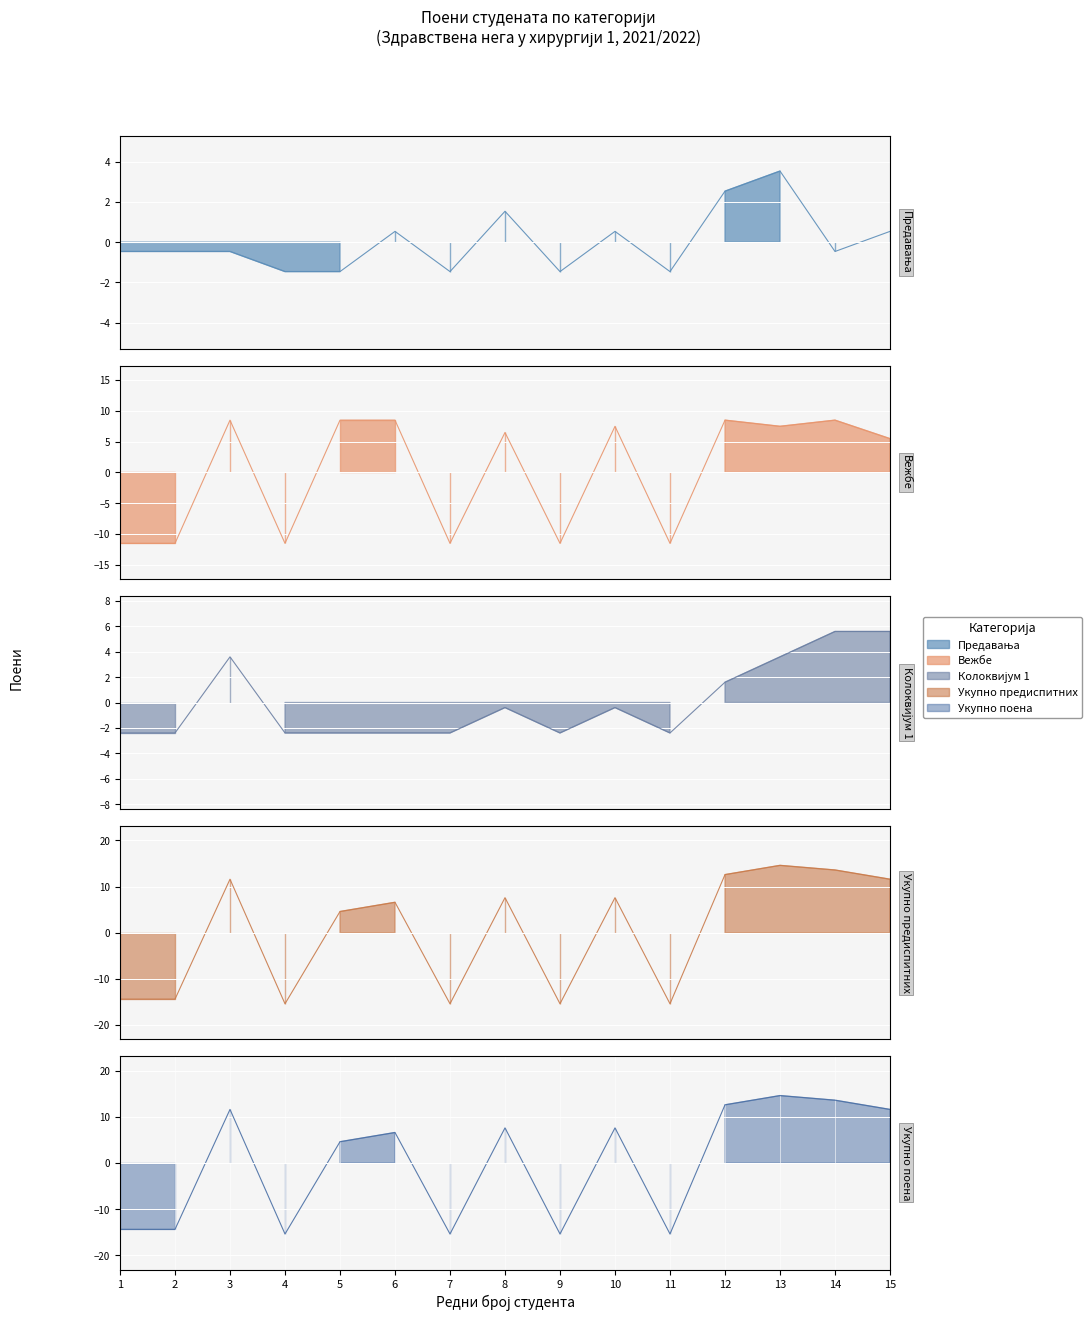

What are all the series names shown in the legend?

Предавања, Вежбе, Колоквијум 1, Укупно предиспитних, Укупно поена